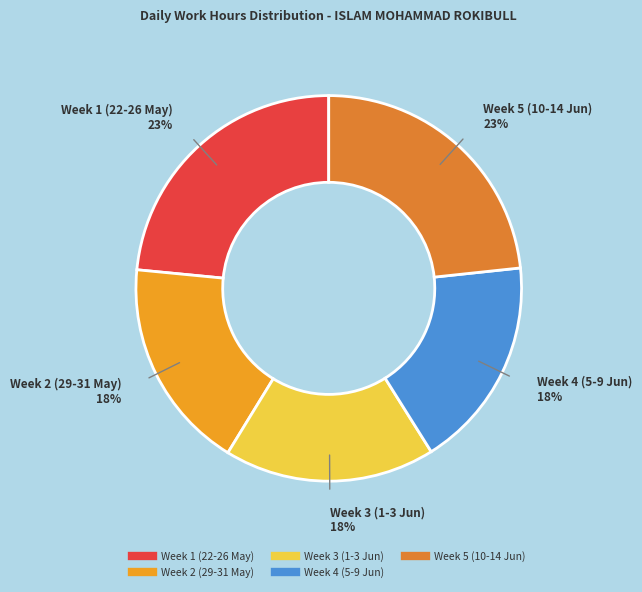

Count the number of slices in the pie.

5